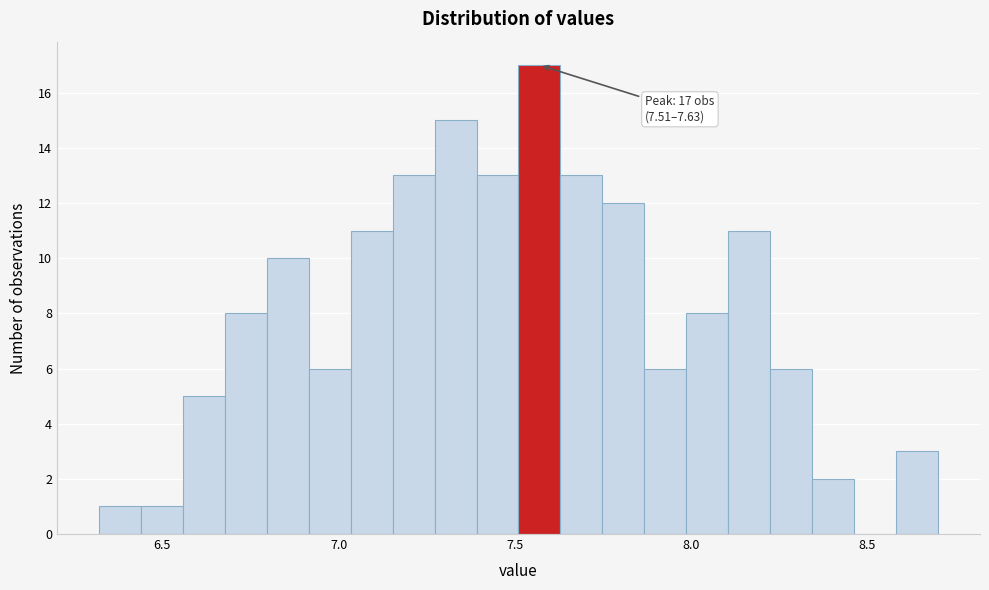

Around what value on the x-axis is the tallest bar? Give the approximate position of its centre, as read against the axis.

7.55